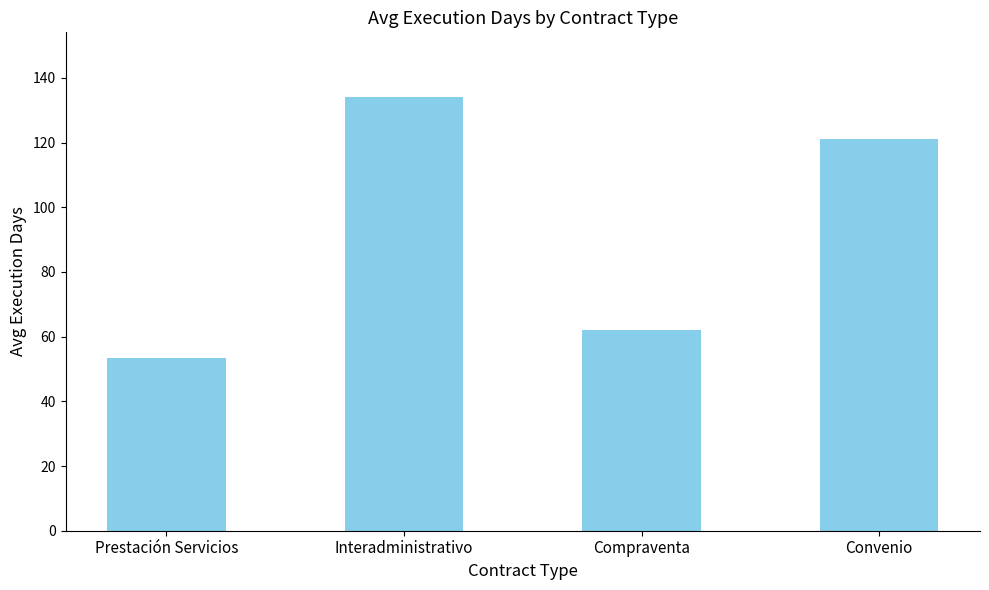

What is the value of the 2nd bar from the left?

134.0